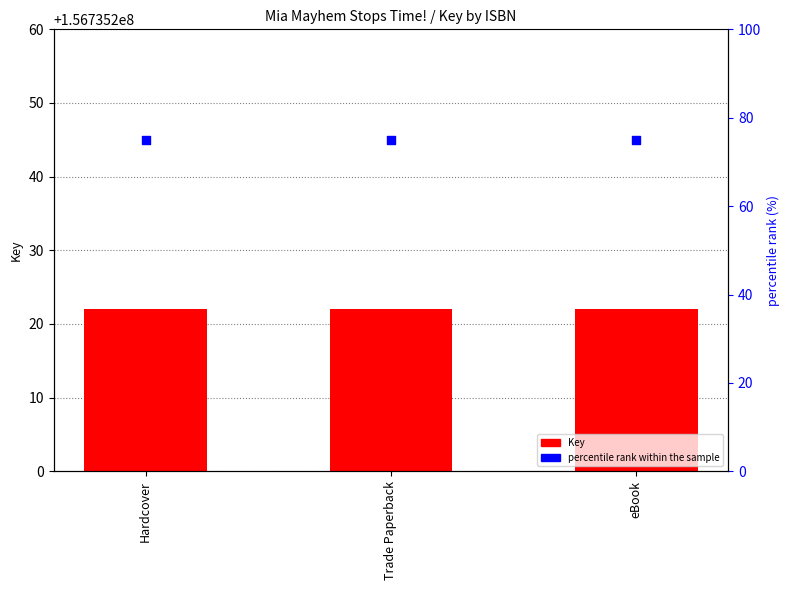

Which series has the largest total across all categories?

Key